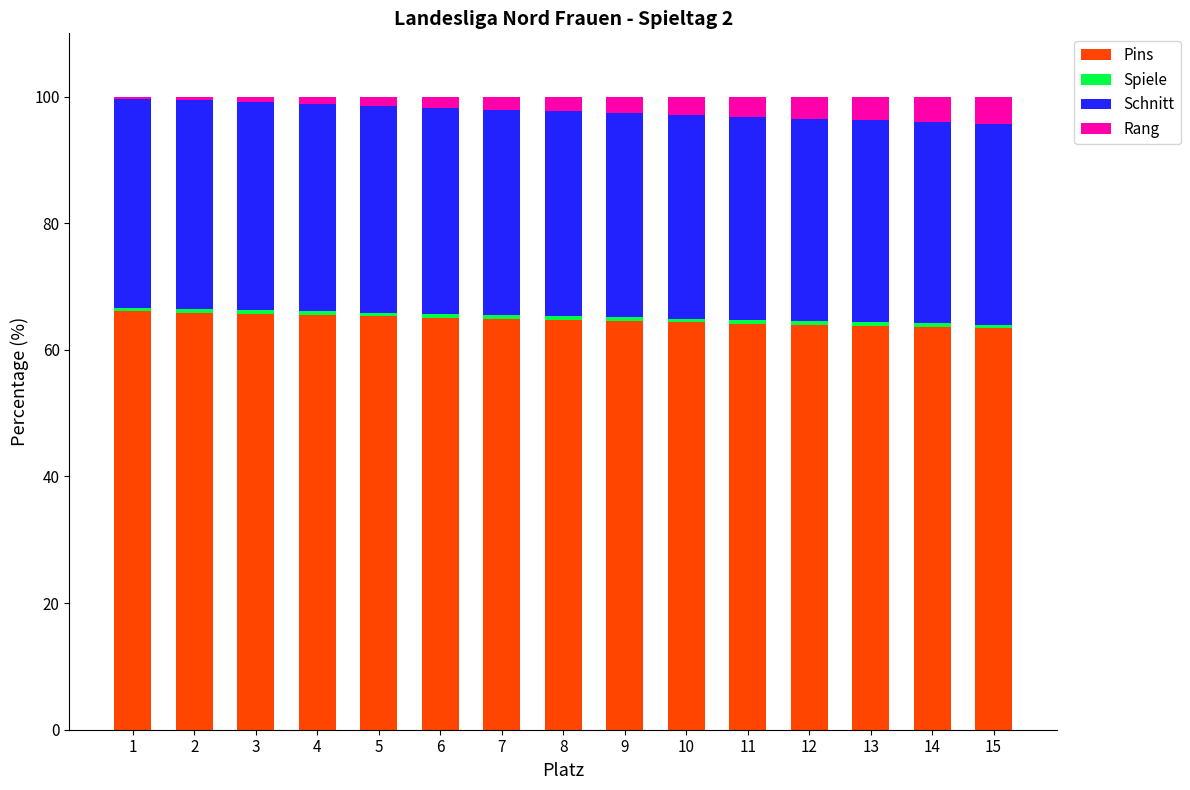

What is the sum of all Pins values?

971.0